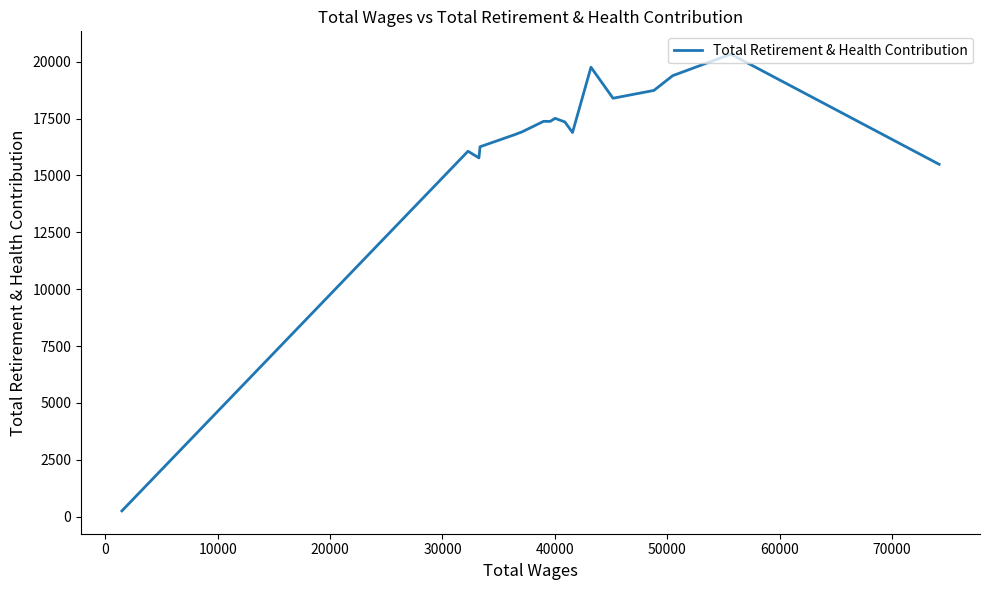

True or false: the data has more than 0 interior local peaks.

True